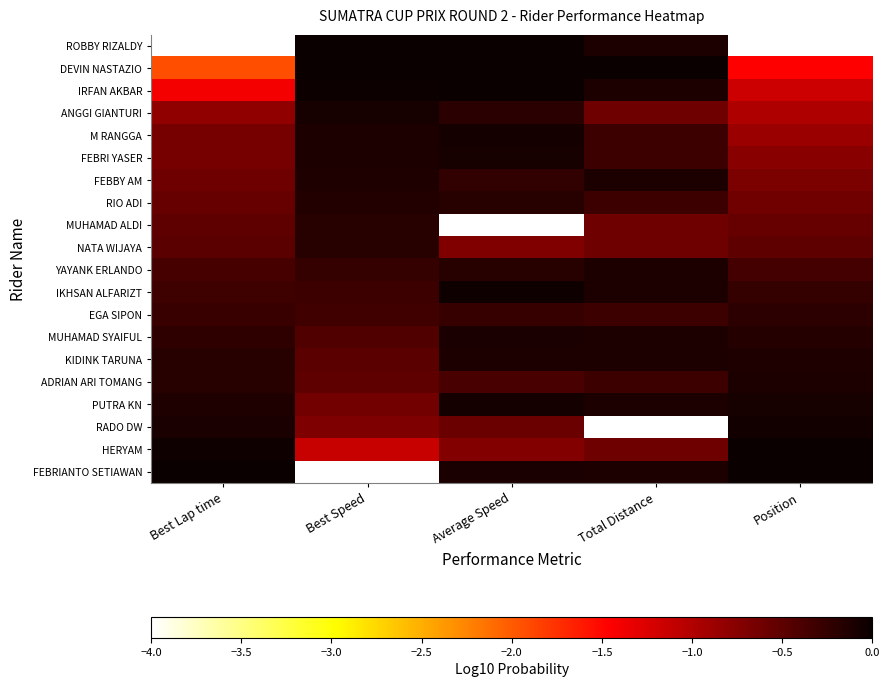

Reading left to right, extract all data points from this chart.

ROBBY RIZALDY: Best Lap time=-4.0	Best Speed=0.0	Average Speed=0.0	Total Distance=-0.1	Position=-4.0
DEVIN NASTAZIO: Best Lap time=-1.9	Best Speed=-0.0	Average Speed=-0.0	Total Distance=0.0	Position=-1.5
IRFAN AKBAR: Best Lap time=-1.4	Best Speed=-0.0	Average Speed=0.0	Total Distance=-0.1	Position=-1.2
ANGGI GIANTURI: Best Lap time=-0.8	Best Speed=-0.1	Average Speed=-0.2	Total Distance=-0.6	Position=-1.0
M RANGGA: Best Lap time=-0.7	Best Speed=-0.1	Average Speed=-0.1	Total Distance=-0.3	Position=-0.9
FEBRI YASER: Best Lap time=-0.6	Best Speed=-0.1	Average Speed=-0.1	Total Distance=-0.3	Position=-0.8
FEBBY AM: Best Lap time=-0.6	Best Speed=-0.1	Average Speed=-0.2	Total Distance=-0.1	Position=-0.7
RIO ADI: Best Lap time=-0.6	Best Speed=-0.2	Average Speed=-0.2	Total Distance=-0.3	Position=-0.6
MUHAMAD ALDI: Best Lap time=-0.5	Best Speed=-0.2	Average Speed=-4.0	Total Distance=-0.6	Position=-0.6
NATA WIJAYA: Best Lap time=-0.5	Best Speed=-0.2	Average Speed=-0.7	Total Distance=-0.6	Position=-0.5
YAYANK ERLANDO: Best Lap time=-0.4	Best Speed=-0.3	Average Speed=-0.2	Total Distance=-0.1	Position=-0.3
IKHSAN ALFARIZT: Best Lap time=-0.3	Best Speed=-0.3	Average Speed=-0.0	Total Distance=-0.1	Position=-0.3
EGA SIPON: Best Lap time=-0.3	Best Speed=-0.3	Average Speed=-0.3	Total Distance=-0.3	Position=-0.2
MUHAMAD SYAIFUL: Best Lap time=-0.2	Best Speed=-0.4	Average Speed=-0.1	Total Distance=-0.1	Position=-0.2
KIDINK TARUNA: Best Lap time=-0.2	Best Speed=-0.5	Average Speed=-0.1	Total Distance=-0.1	Position=-0.1
ADRIAN ARI TOMANG: Best Lap time=-0.2	Best Speed=-0.5	Average Speed=-0.4	Total Distance=-0.3	Position=-0.1
PUTRA KN: Best Lap time=-0.1	Best Speed=-0.6	Average Speed=-0.1	Total Distance=-0.1	Position=-0.1
RADO DW: Best Lap time=-0.1	Best Speed=-0.7	Average Speed=-0.6	Total Distance=-4.0	Position=-0.0
HERYAM: Best Lap time=-0.0	Best Speed=-1.1	Average Speed=-0.7	Total Distance=-0.6	Position=-0.0
FEBRIANTO SETIAWAN: Best Lap time=0.0	Best Speed=-4.0	Average Speed=-0.1	Total Distance=-0.1	Position=0.0